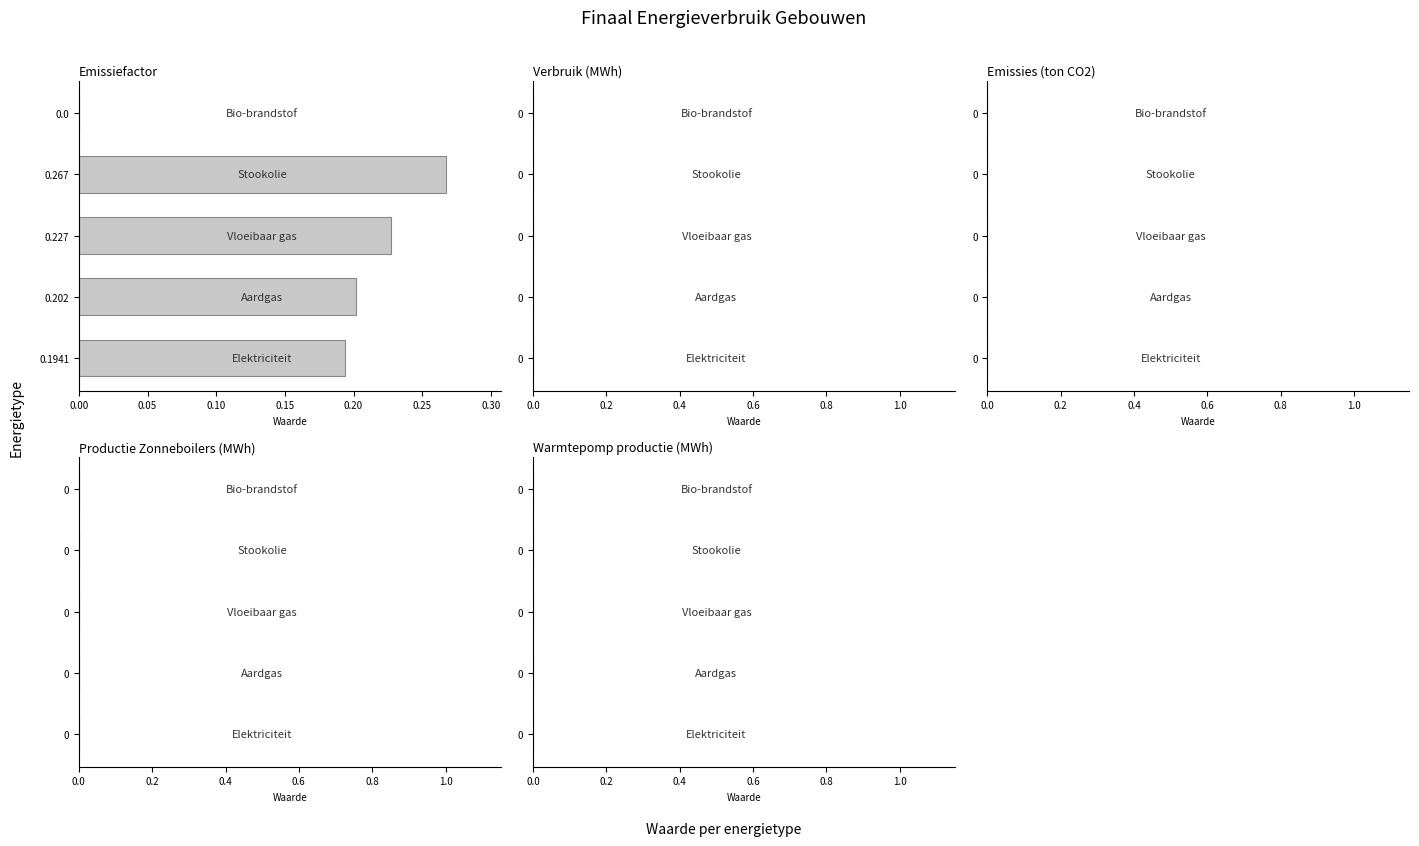

At which category does the chart reach its peak across all series?

0.267